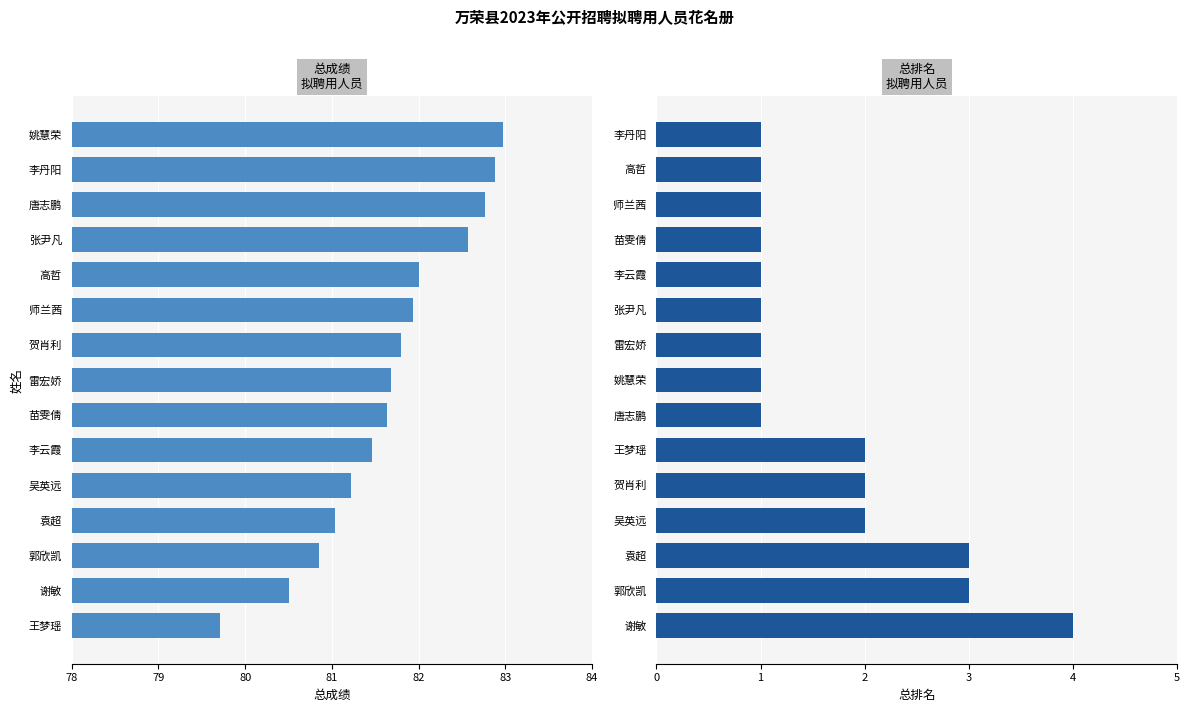

What are all the series names shown in the legend?

总成绩, 总排名